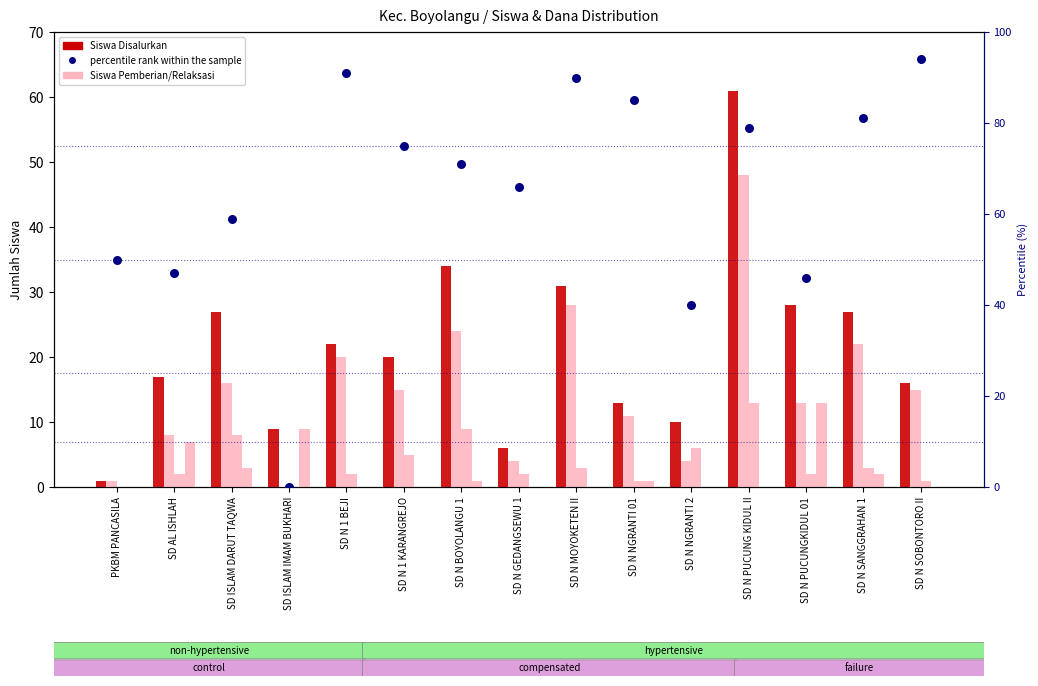

Which series contains the lowest Y value?

Siswa Pemberian